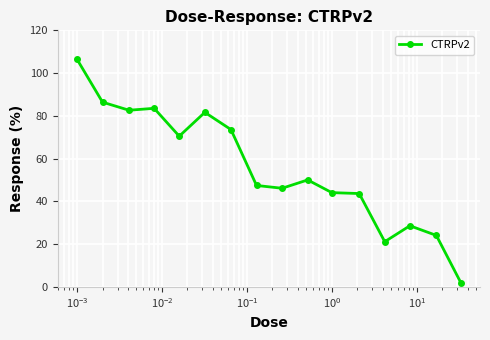

What is the average value?

55.8